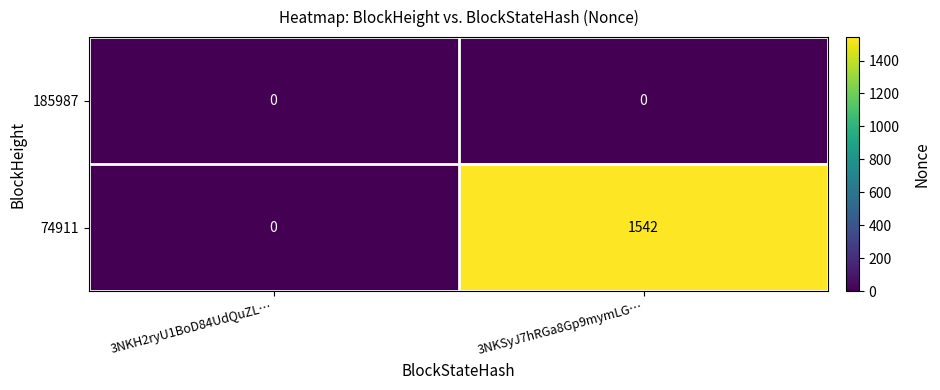

Which label corresponds to the largest value in the chart?

3NKSyJ7hRGa8Gp9mymLG…